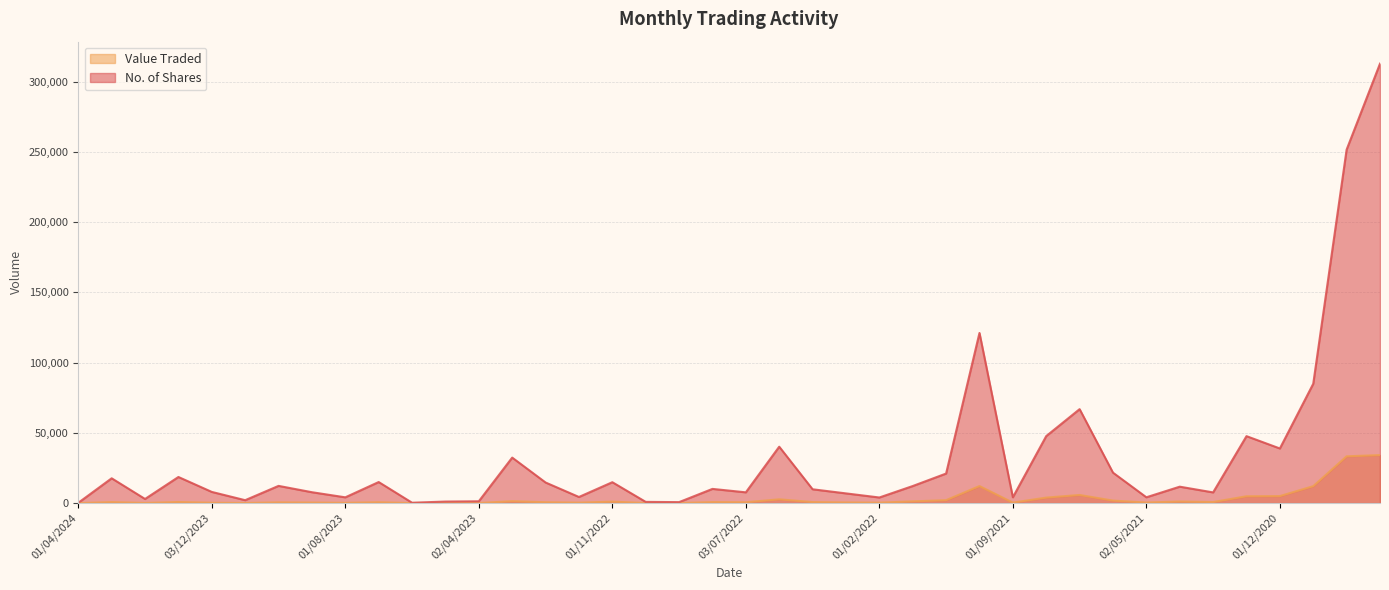

Where is No. of Shares nearest to the value 156530?

03/10/2021